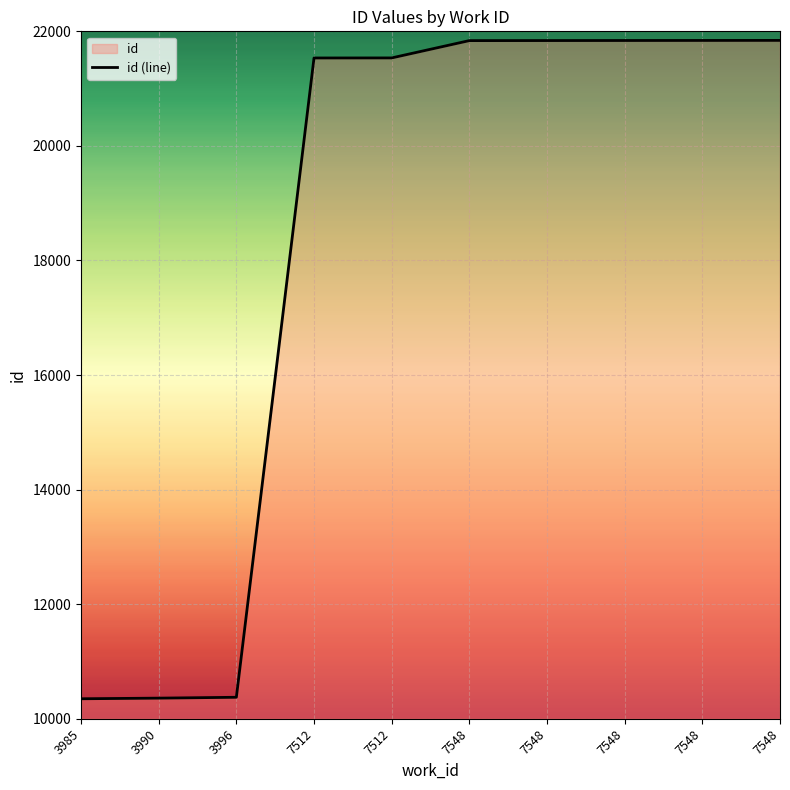

What is the change in value from 7548 to 7548?

+3